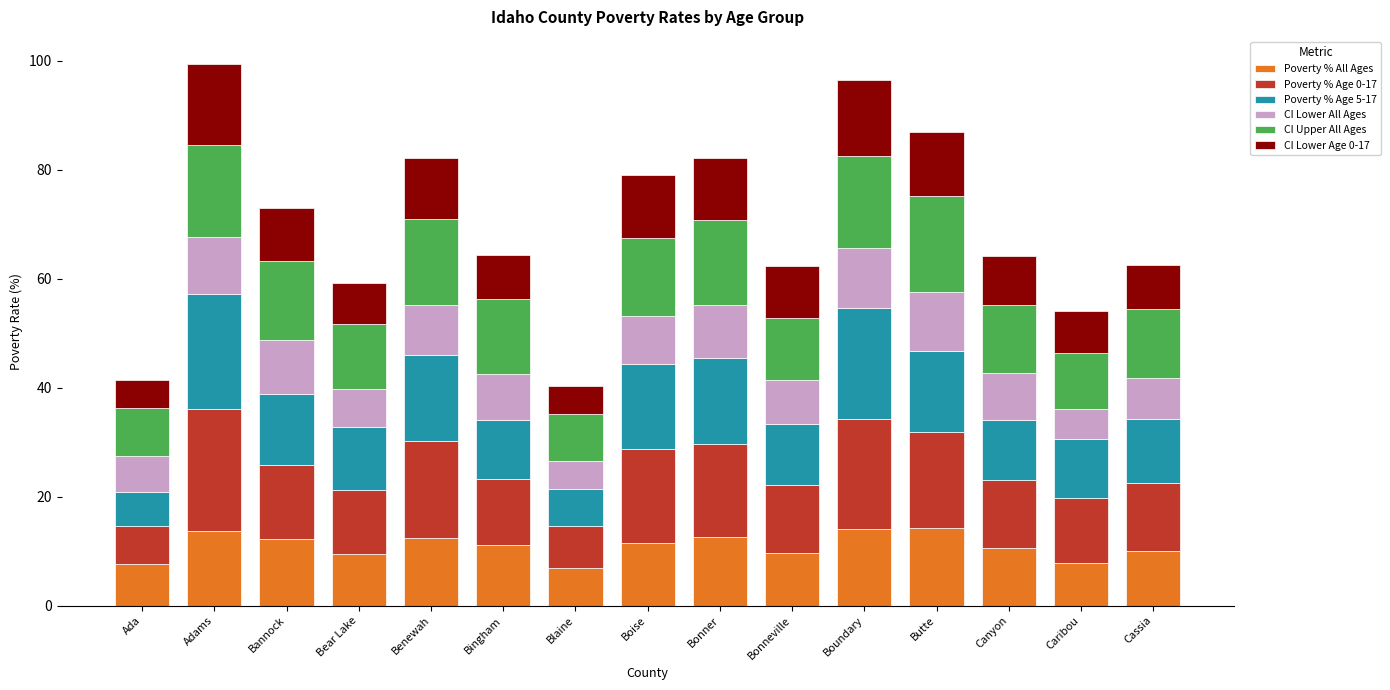

What is the total value across all series at Blaine?

40.3